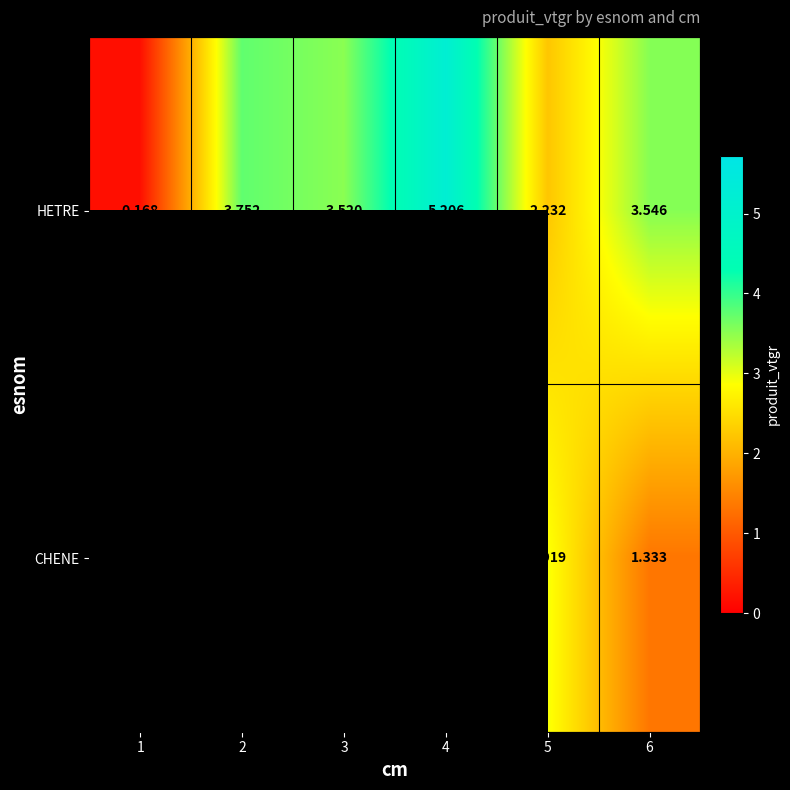

Rank the series at 5 from lowest to highest value.

HETRE, CHENE